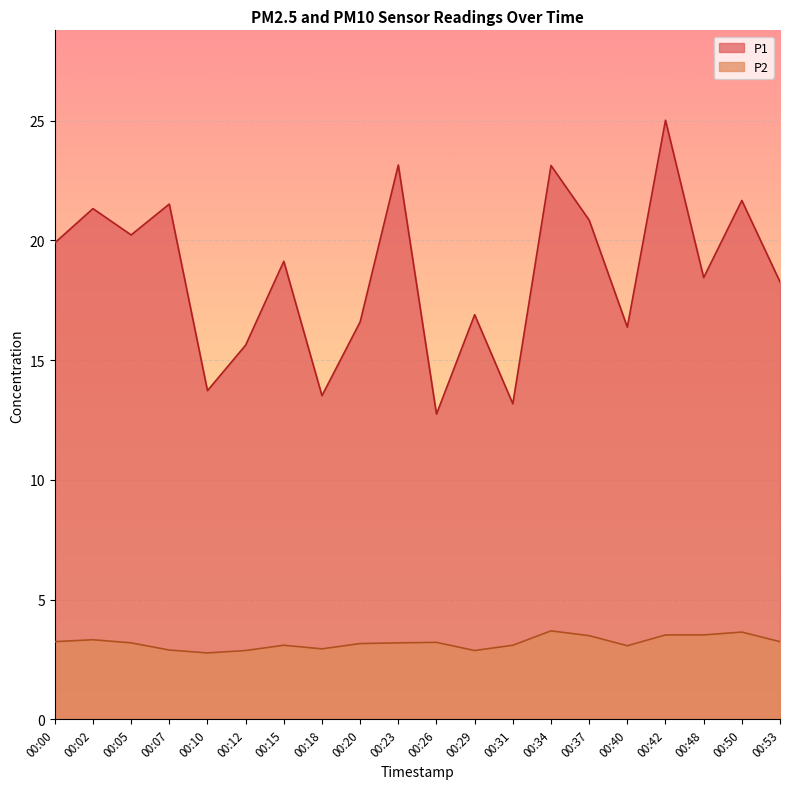

How many lines are shown in the chart?

2